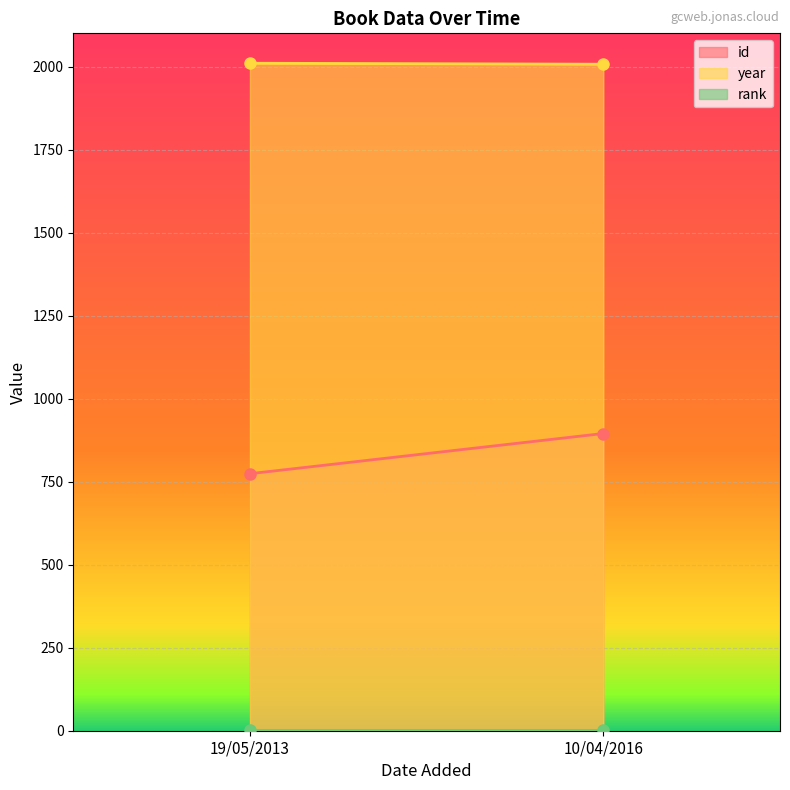

The rank series shows 1 at 10/04/2016. True or false?

True